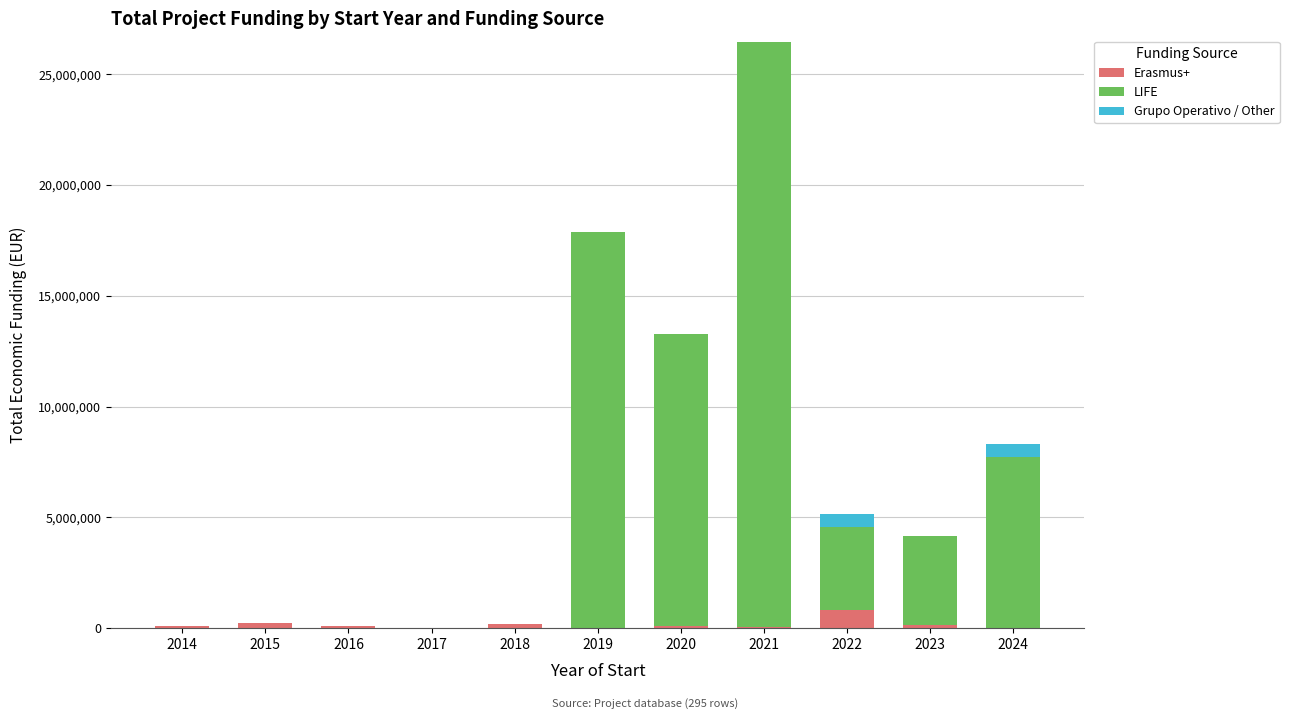

At which category is the sum across all series the highest?

2021